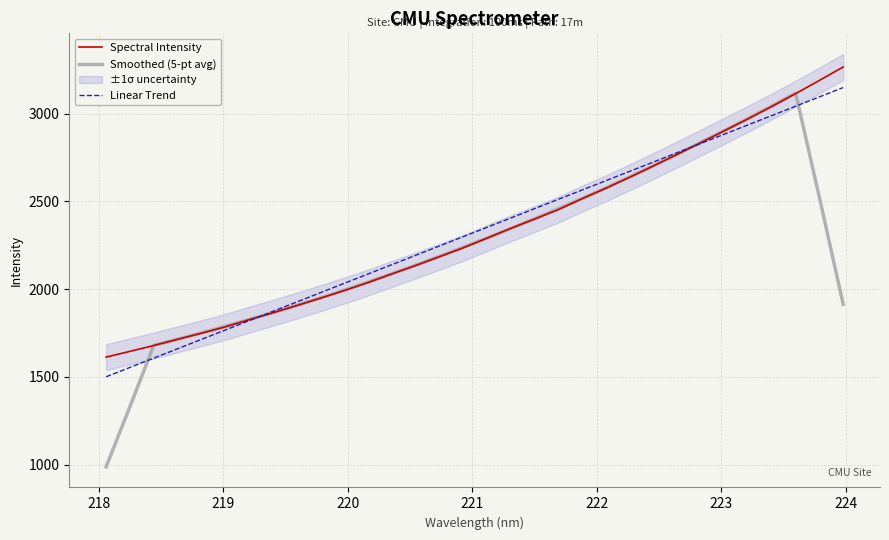

What is the lowest value of the Linear Trend series?

1500.6